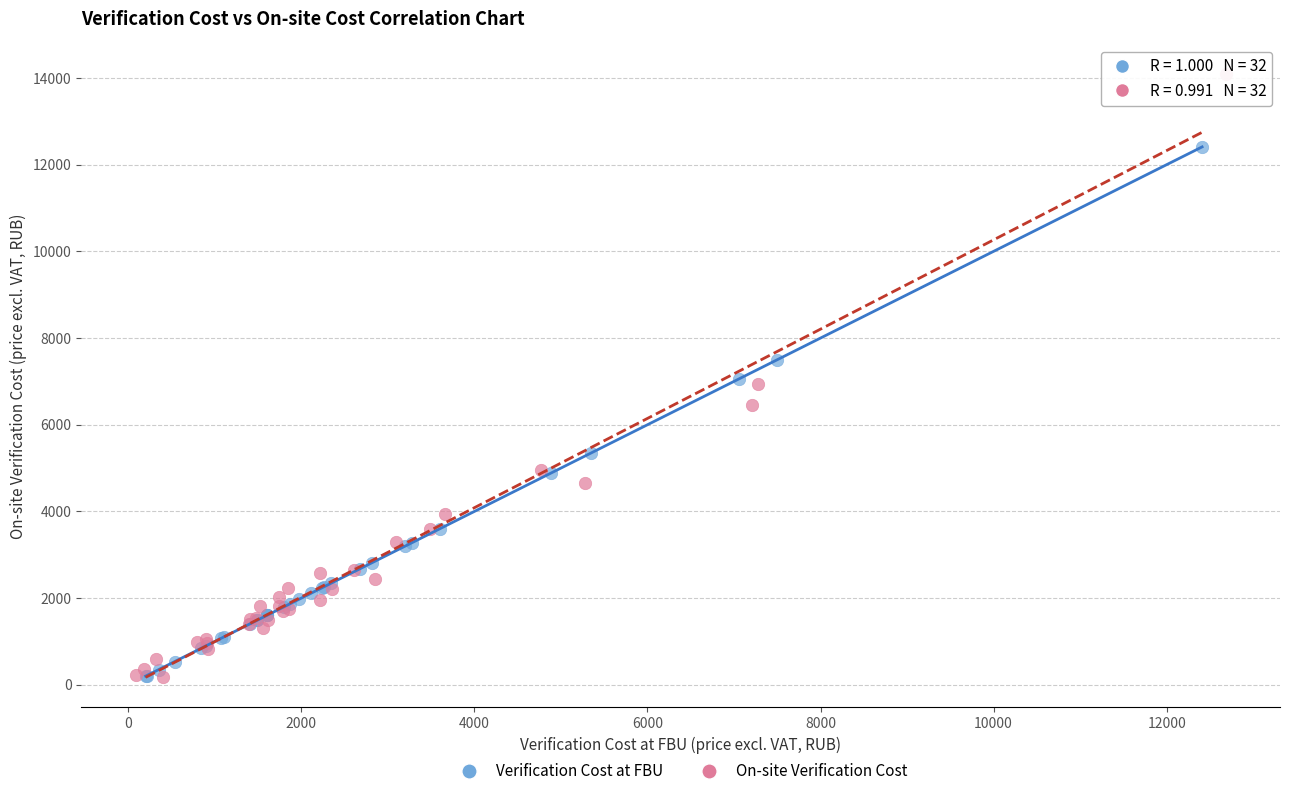

Which series reaches the maximum Y coordinate?

On-site Verification Cost